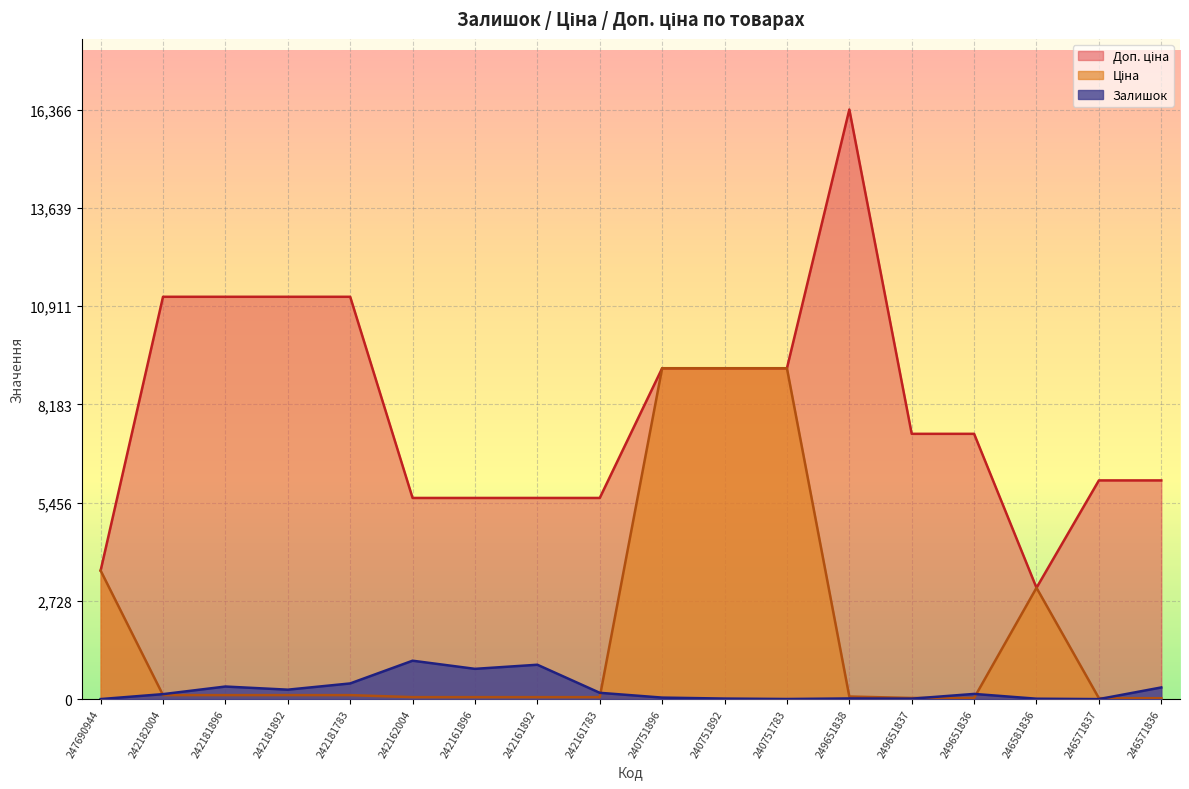

Which series has the largest total across all categories?

Доп. ціна